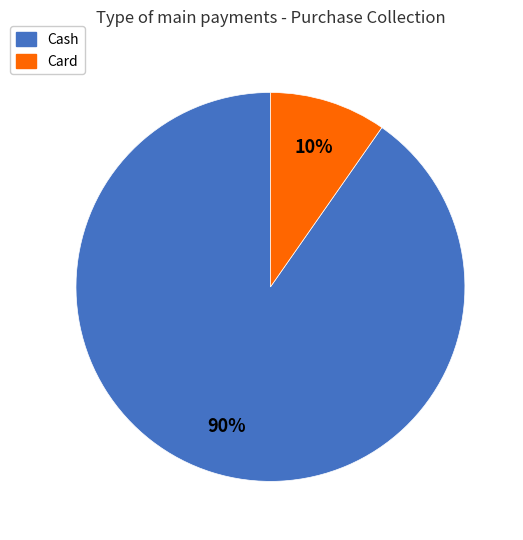

Which slice is the smallest?

Card